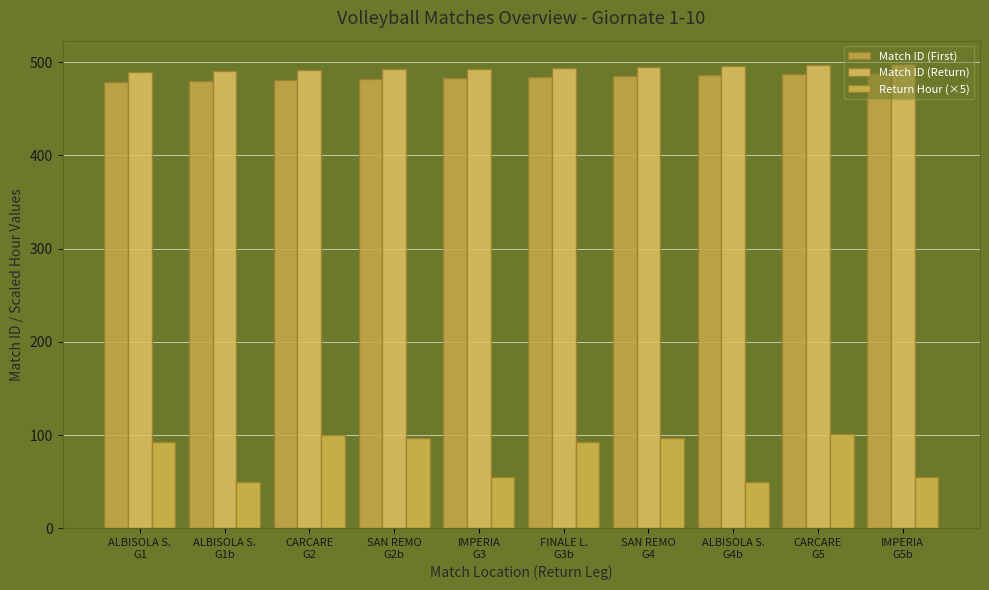

Does the chart contain stacked bars?

No